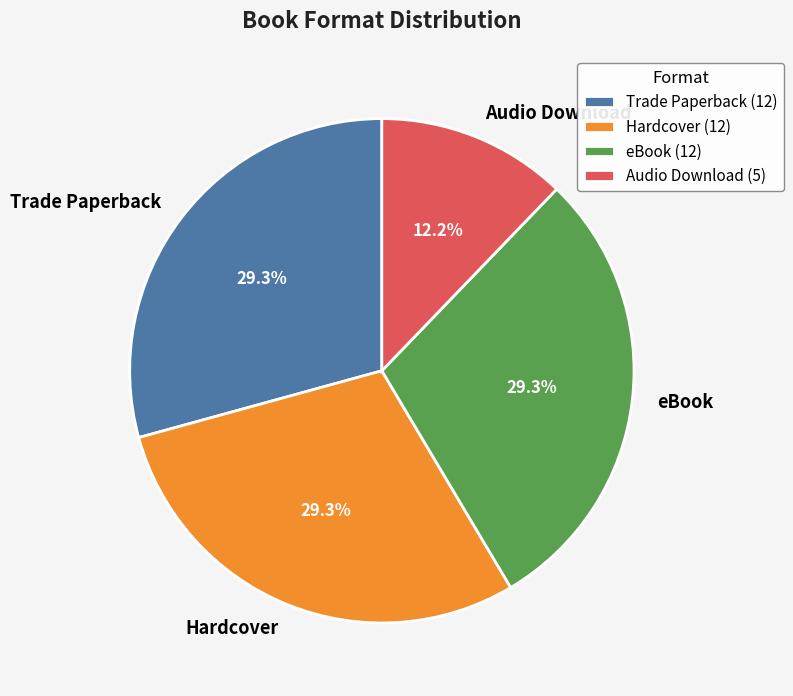

Is it true that Hardcover is 38% of the pie?

False